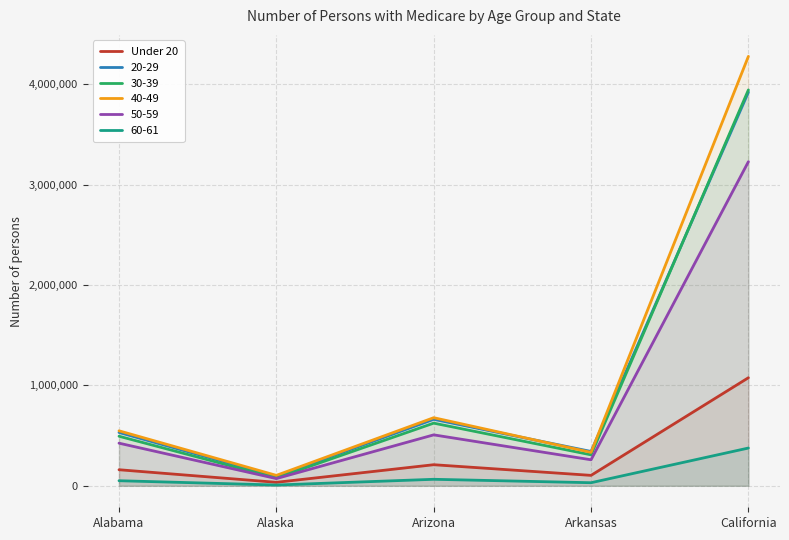

At which label does the data first exceed 160054?

Arizona